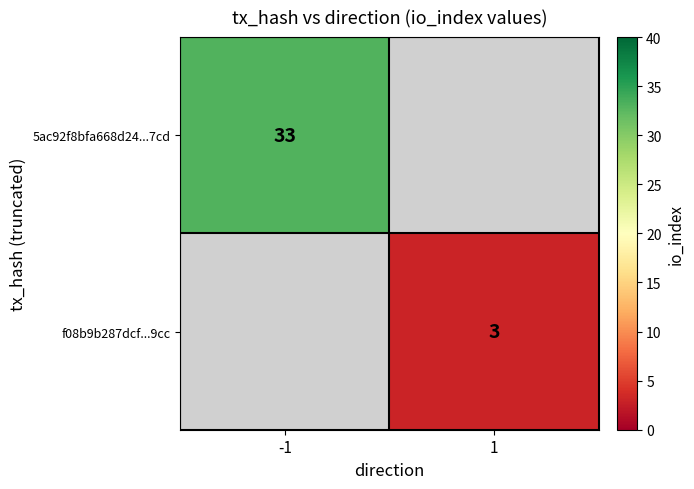

What is the minimum value shown in the chart?

3.0